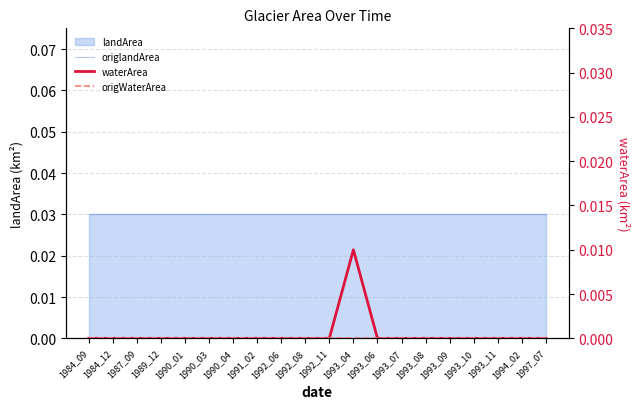

Which series has the largest total across all categories?

origlandArea